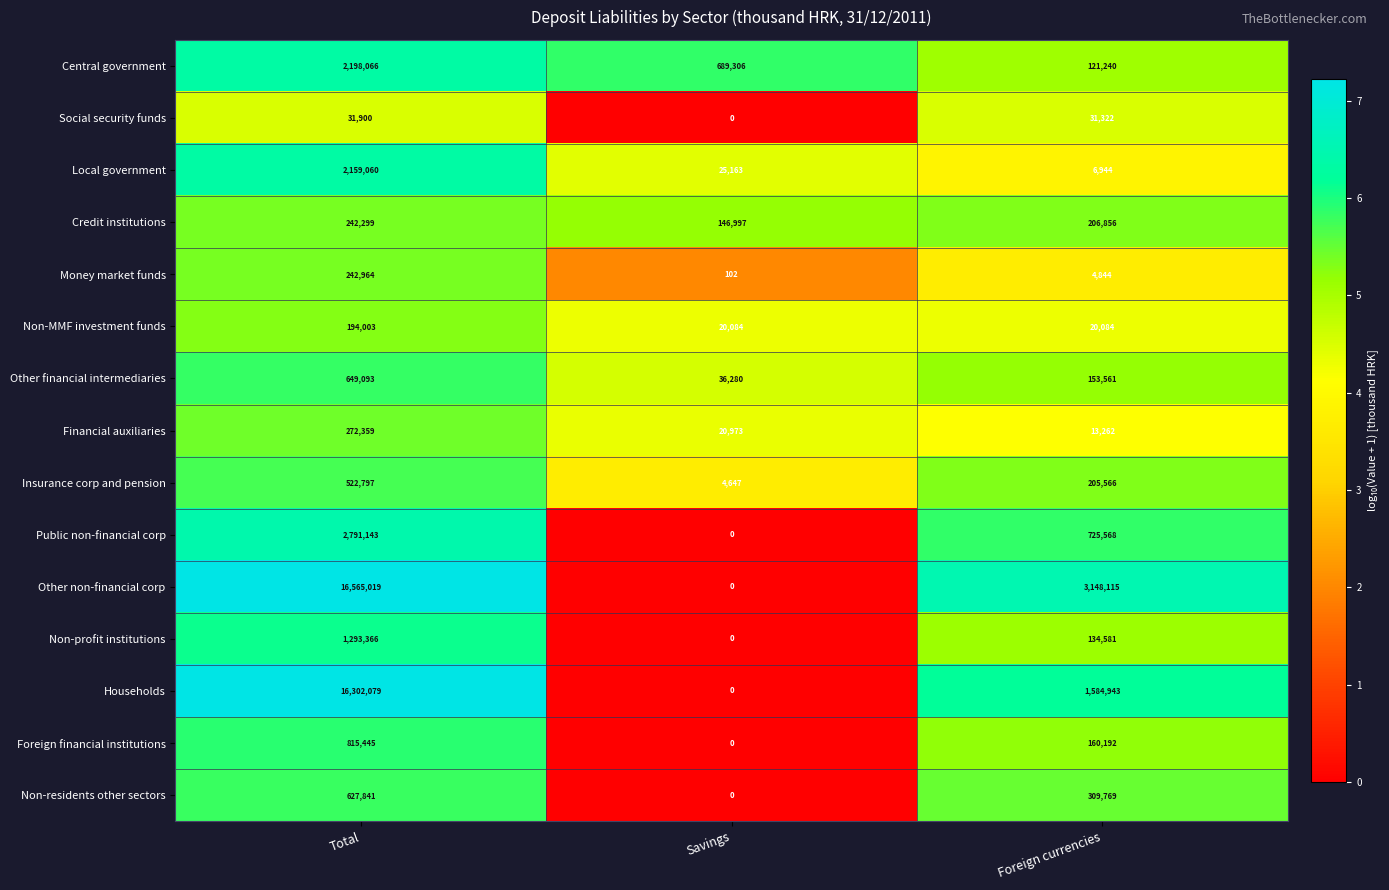

Which category has the lowest value in the Social security funds series?

Savings